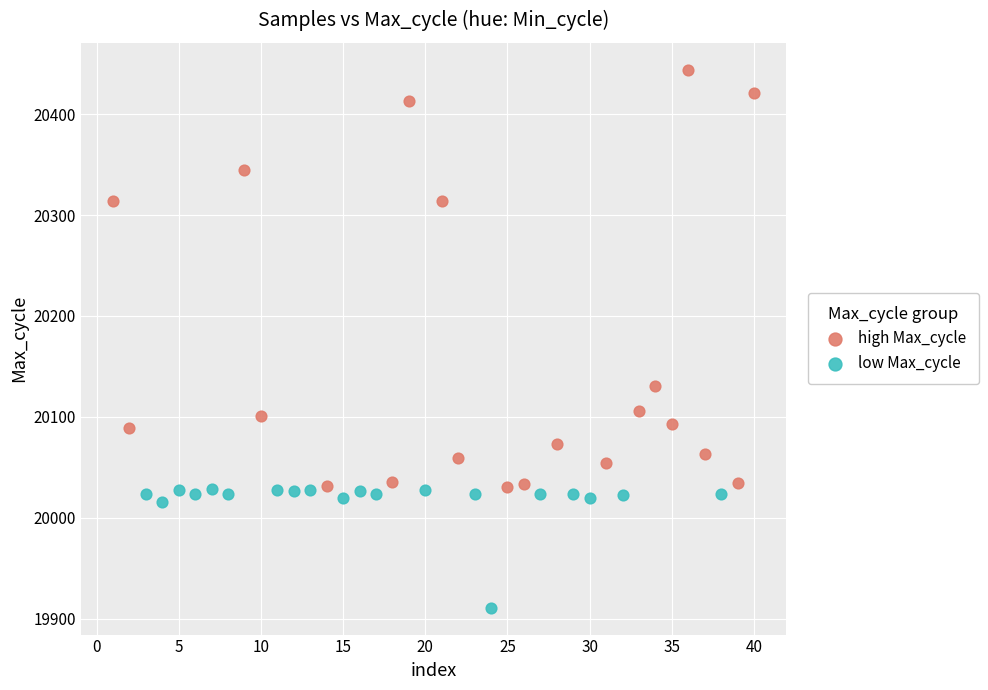

Which series has the largest Y range (max minus min)?

high Max_cycle